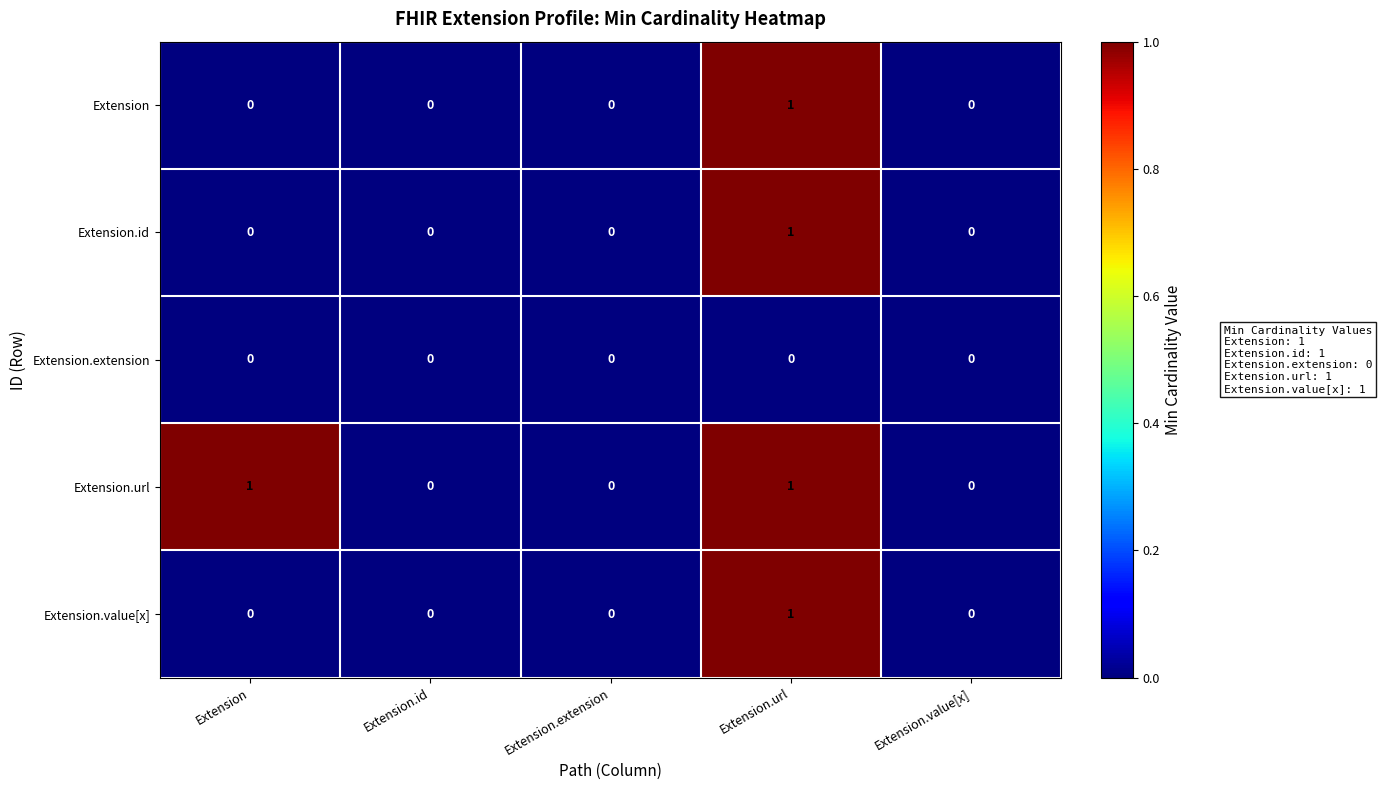

Between Extension and Extension.value[x], which series saw the biggest shift?

Extension.url